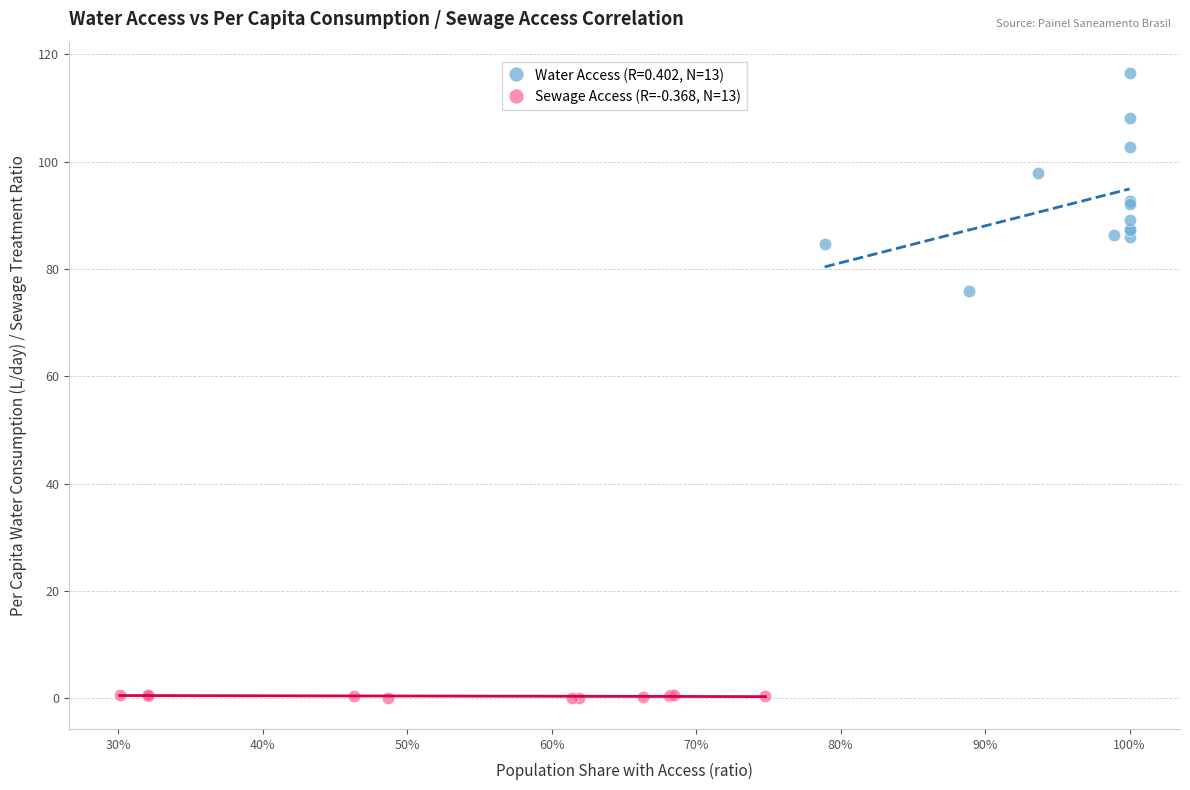

Which series reaches the maximum Y coordinate?

Water Access (R=0.402, N=13)